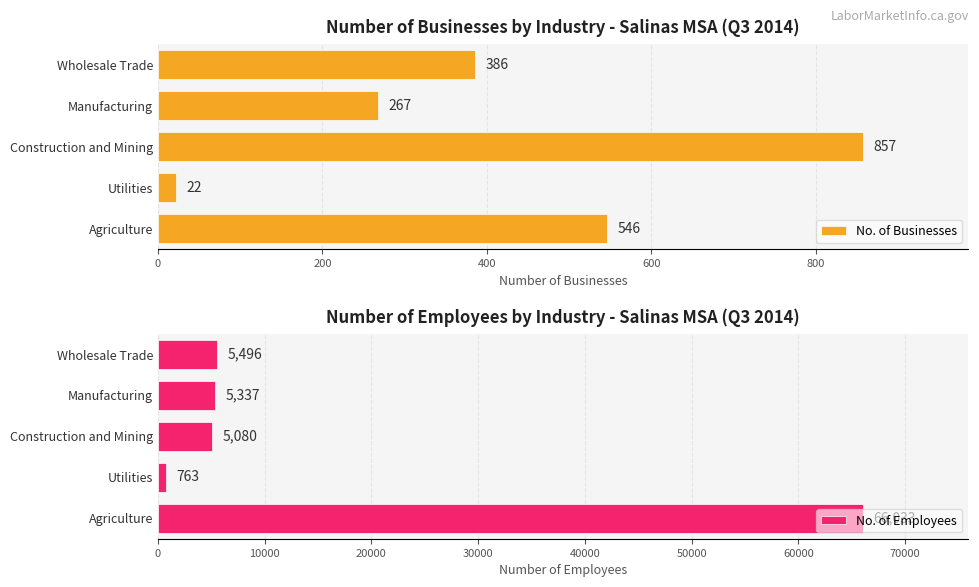

How many groups of bars are there?

5